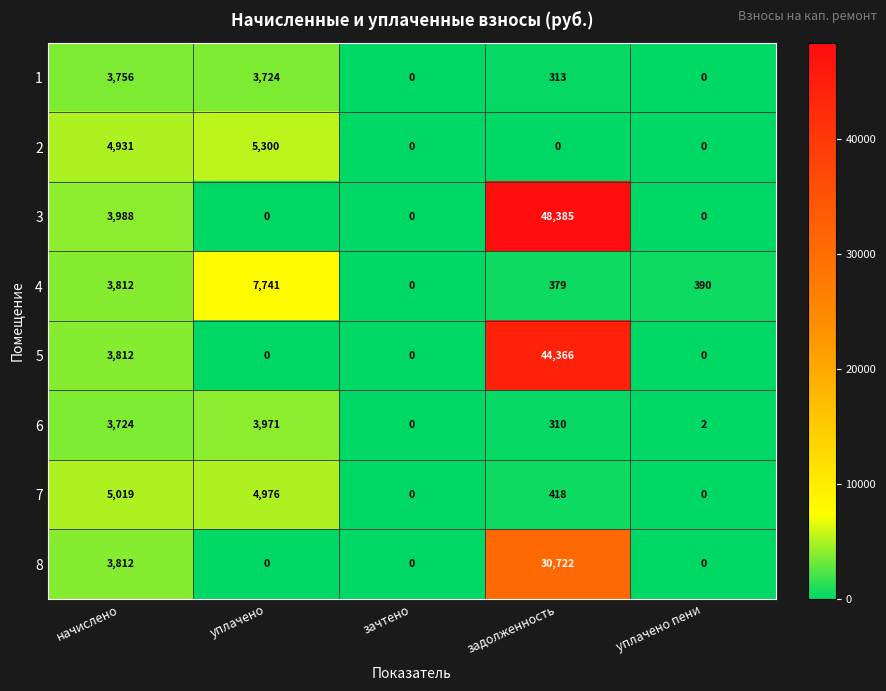

Between начислено and уплачено, which series saw the biggest shift?

3